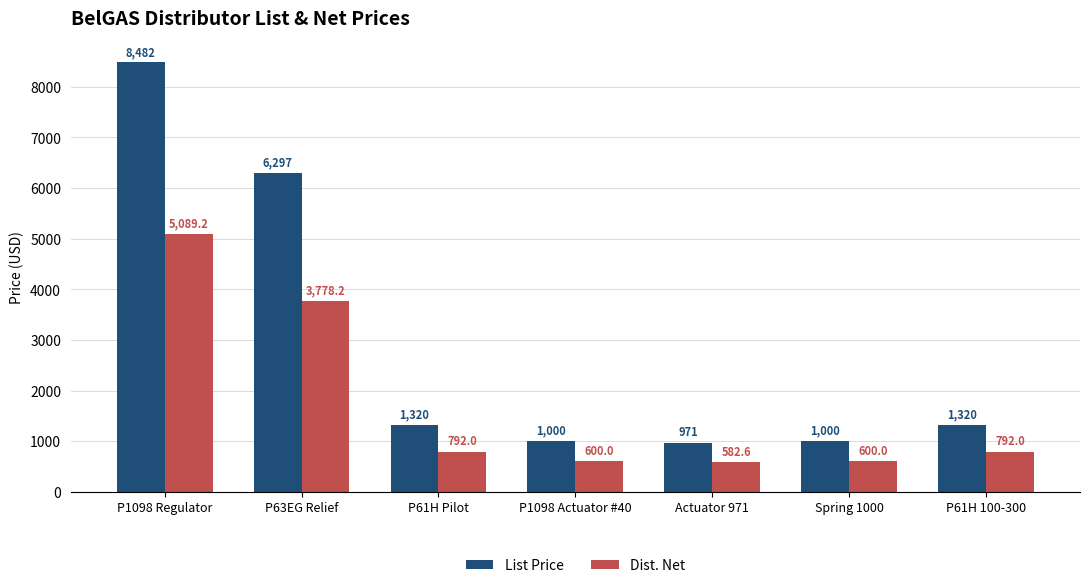

The List Price series shows 8482.0 at P1098 Regulator. True or false?

True